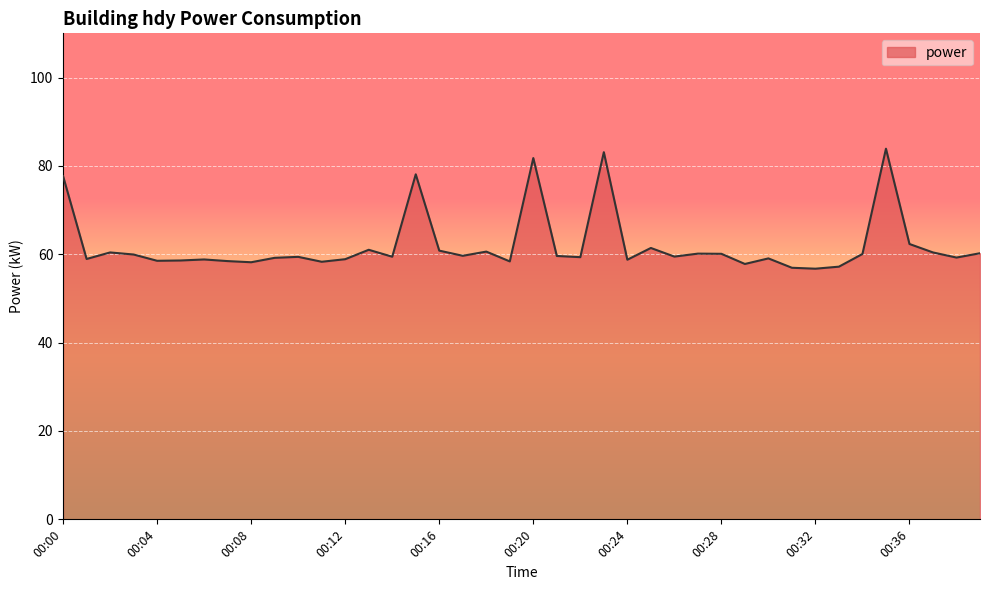

What is the smallest value displayed?

56.7